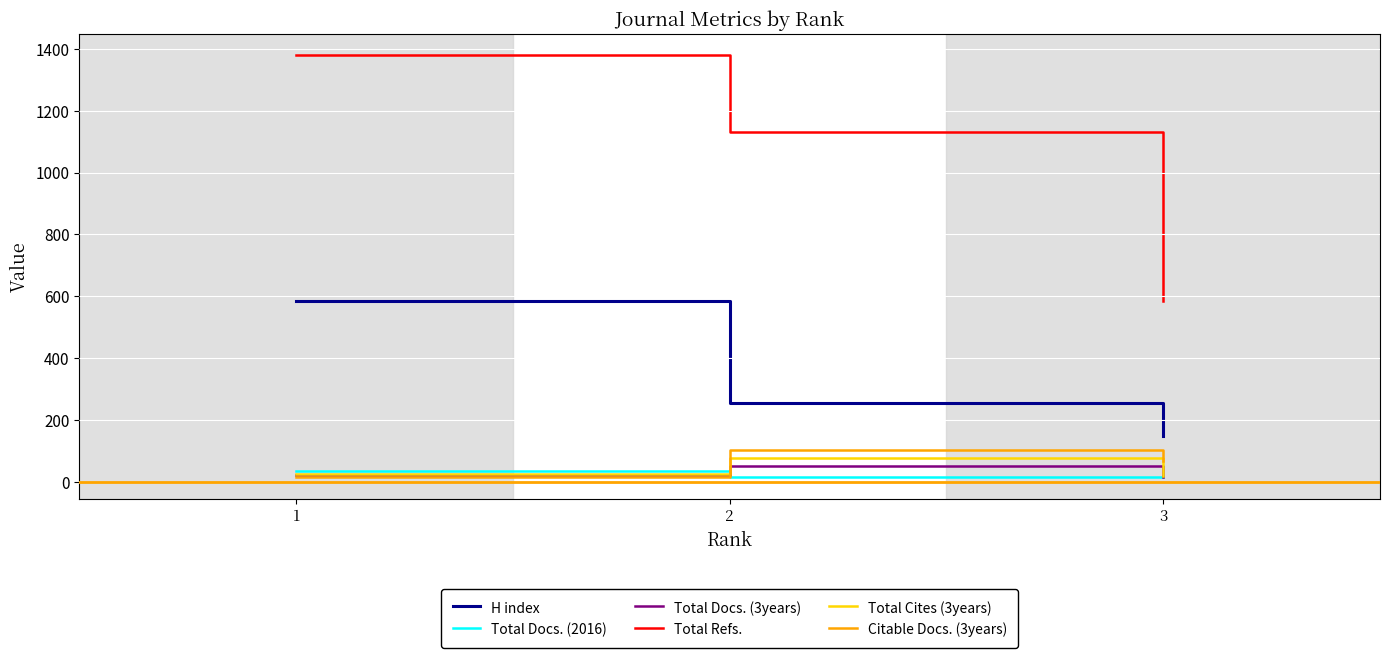

What is the difference between the maximum and second lowest values in the H index series?

332